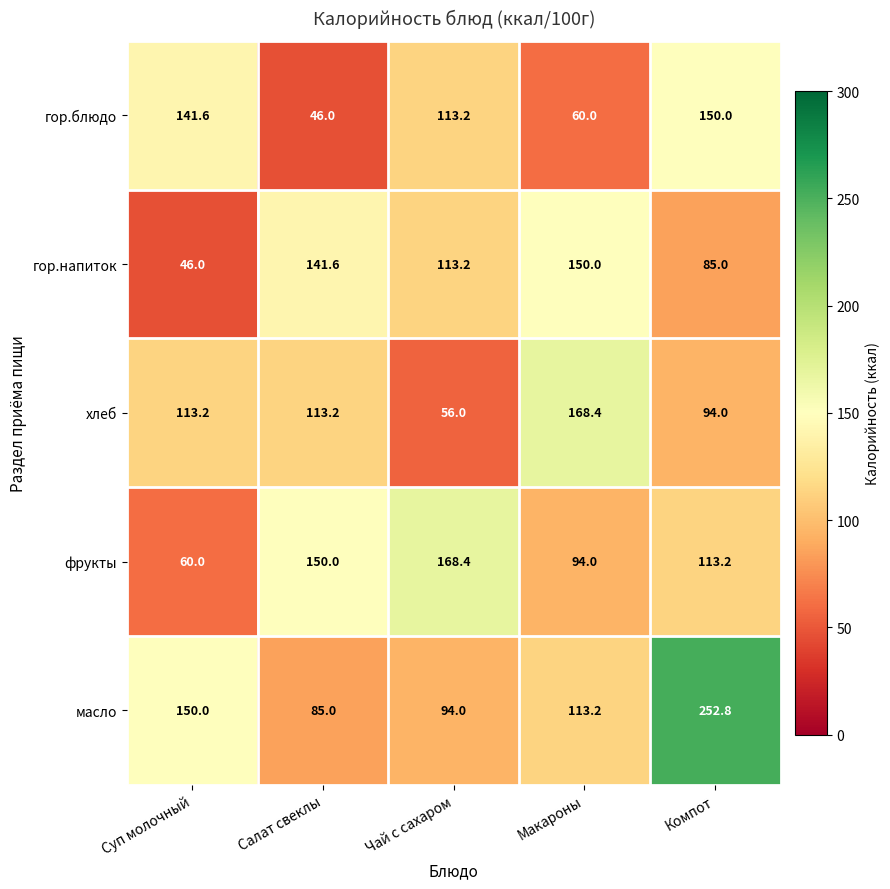

How many categories are shown in the chart?

5